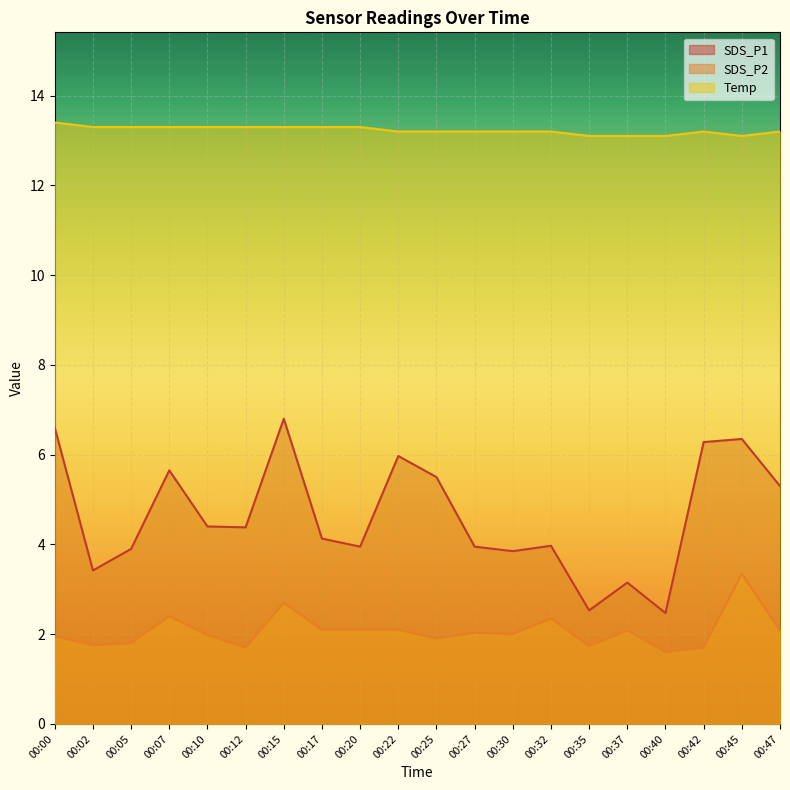

At which category is the sum across all series the highest?

00:15